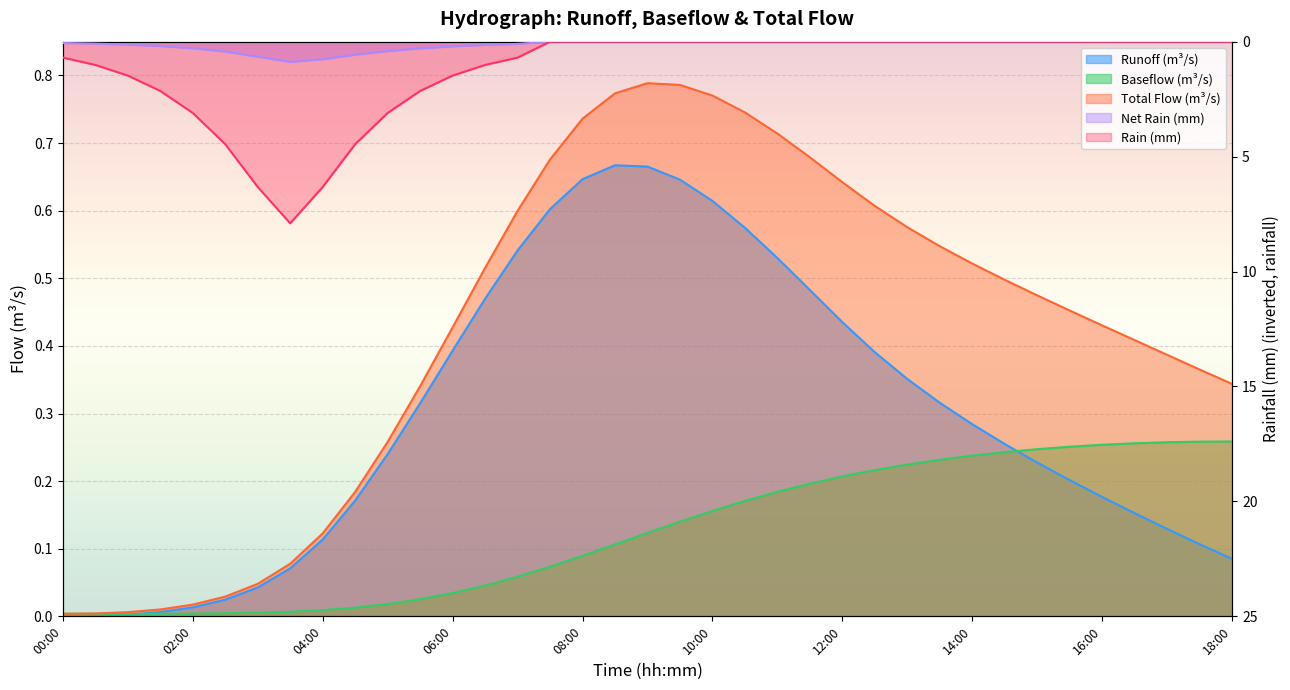

What is the sum of the Runoff (m³/s) values at 00:00 and 13:00?

0.4